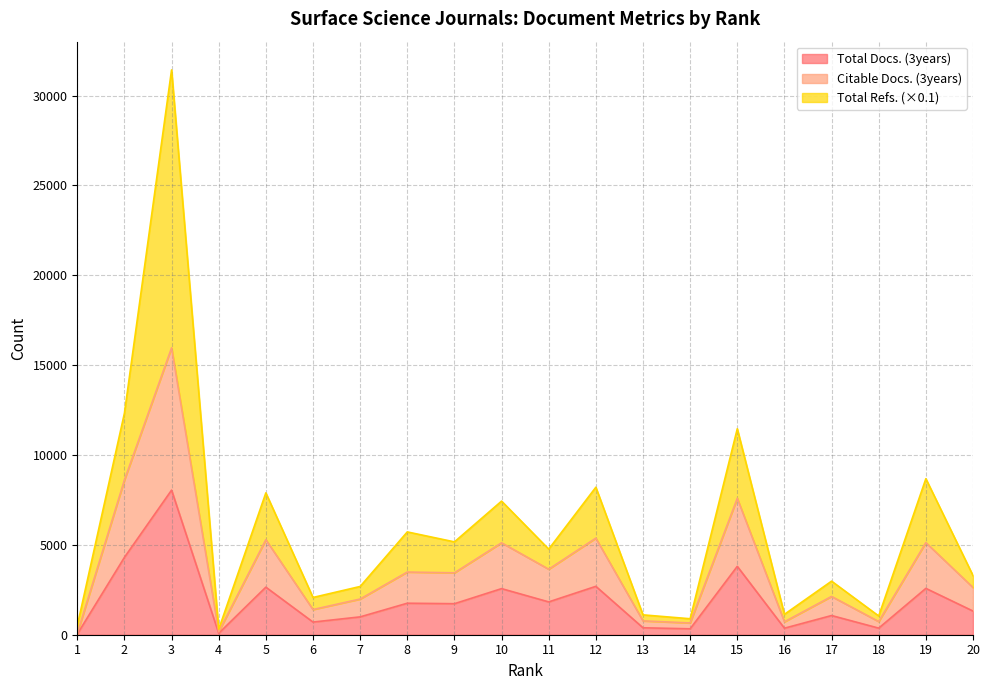

Reading left to right, extract all data points from this chart.

Total Docs. (3years): 1=34.0	2=4304.0	3=8045.0	4=82.0	5=2646.0	6=704.0	7=993.0	8=1753.0	9=1726.0	10=2565.0	11=1826.0	12=2692.0	13=386.0	14=329.0	15=3804.0	16=363.0	17=1068.0	18=367.0	19=2578.0	20=1317.0
Citable Docs. (3years): 1=67.0	2=8605.0	3=15963.0	4=161.0	5=5288.0	6=1401.0	7=1985.0	8=3487.0	9=3444.0	10=5114.0	11=3645.0	12=5374.0	13=770.0	14=655.0	15=7591.0	16=720.0	17=2130.0	18=732.0	19=5125.0	20=2628.0
Total Refs.: 1=502.0	2=12326.6	3=31425.2	4=304.6	5=7892.6	6=2072.6	7=2684.6	8=5719.6	9=5165.6	10=7433.6	11=4762.2	12=8205.5	13=1104.7	14=888.3	15=11459.7	16=1135.2	17=2980.6	18=1042.7	19=8680.9	20=3292.7